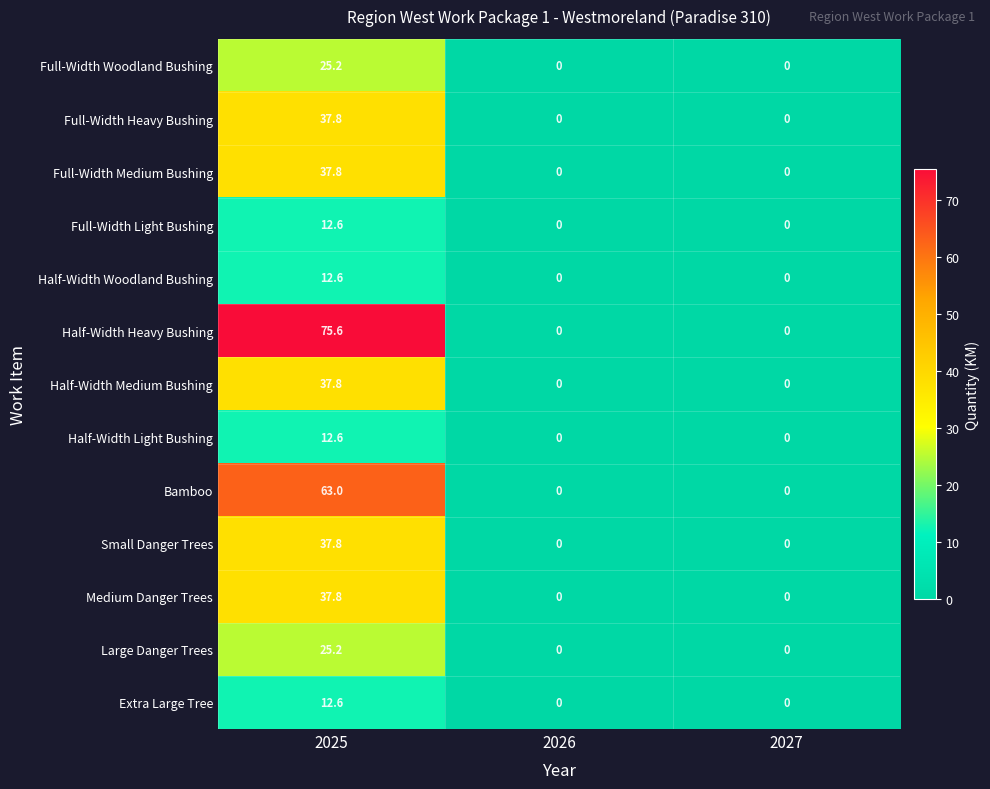

What is the approximate value of Full-Width Heavy Bushing at 2025?

37.8